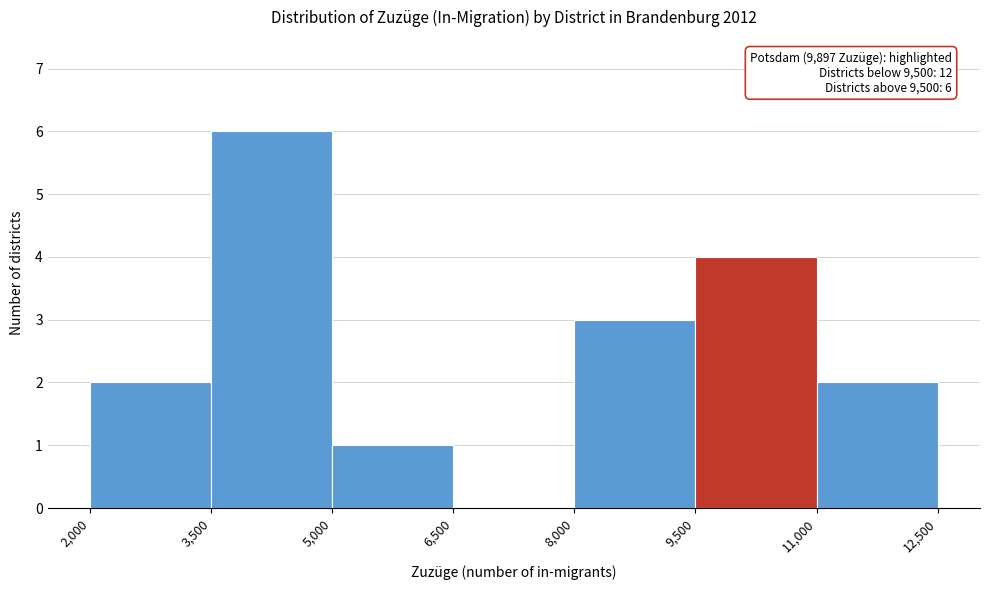

Which range on the x-axis has the tallest bar?

3,500 to 5,000